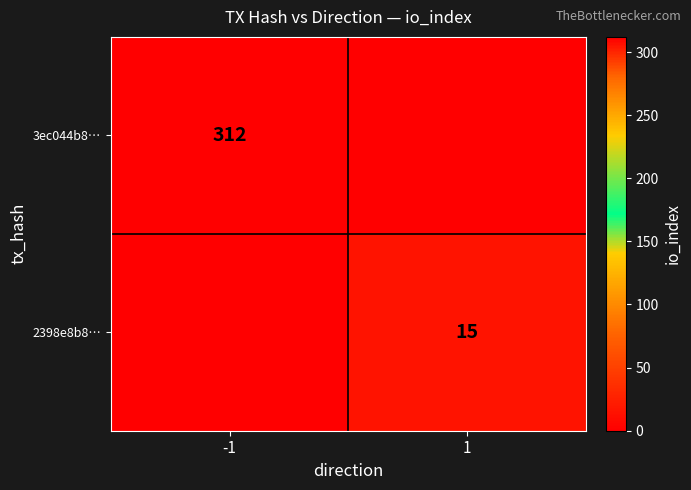

Is it true that 2398e8b8… equals 15 at 1?

True